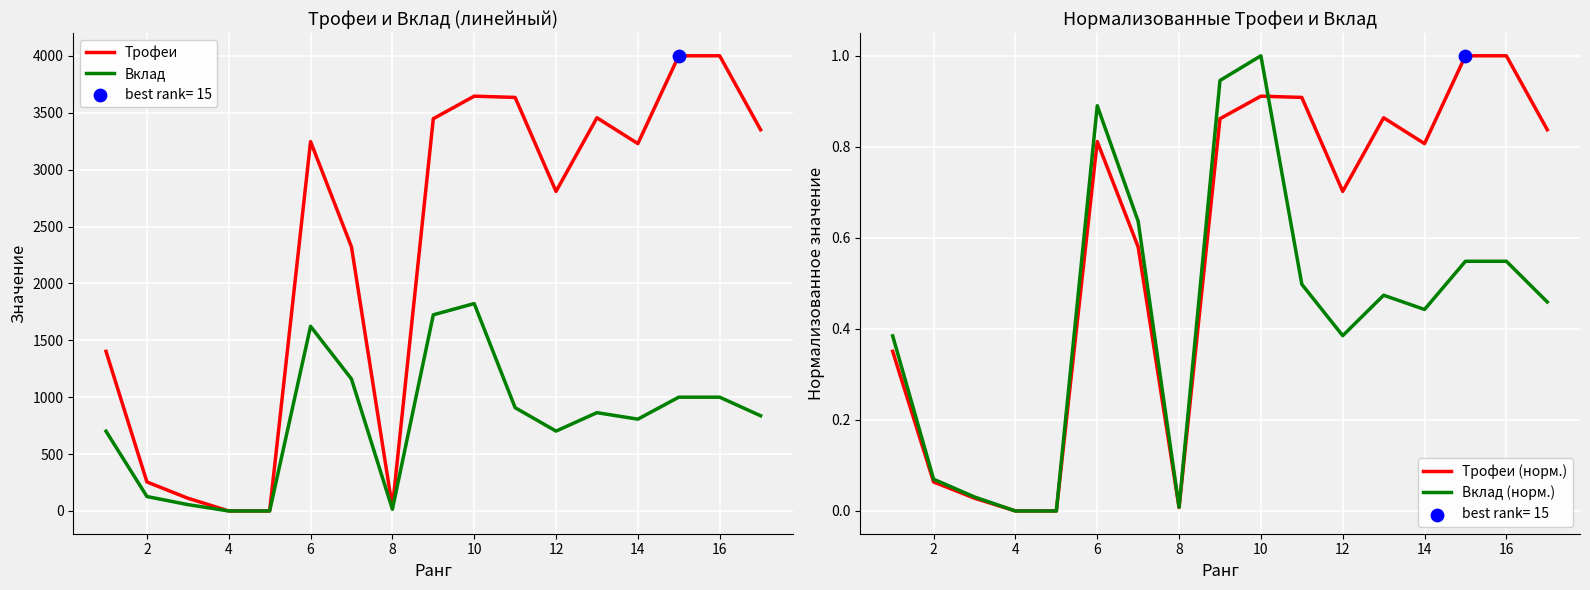

Which series has the widest spread of Y values?

Трофеи